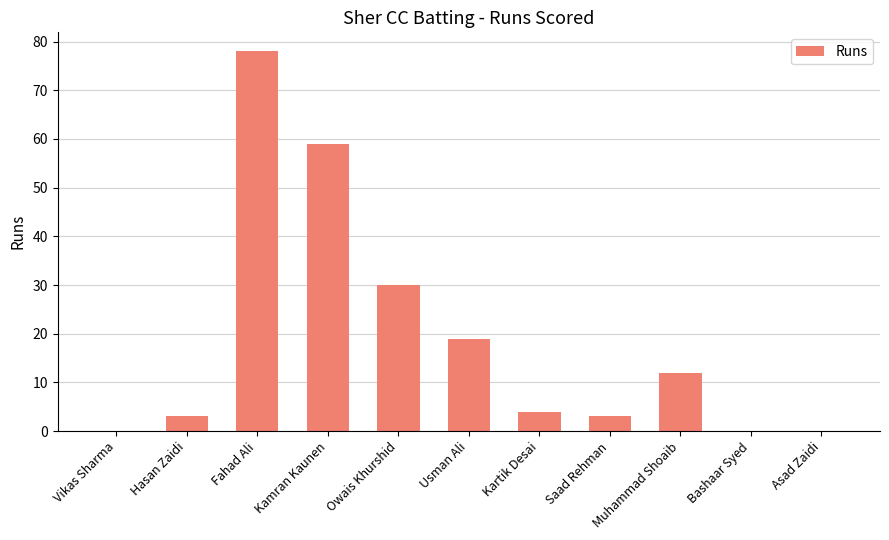

True or false: the data shows 59 at Kamran Kaunen.

True